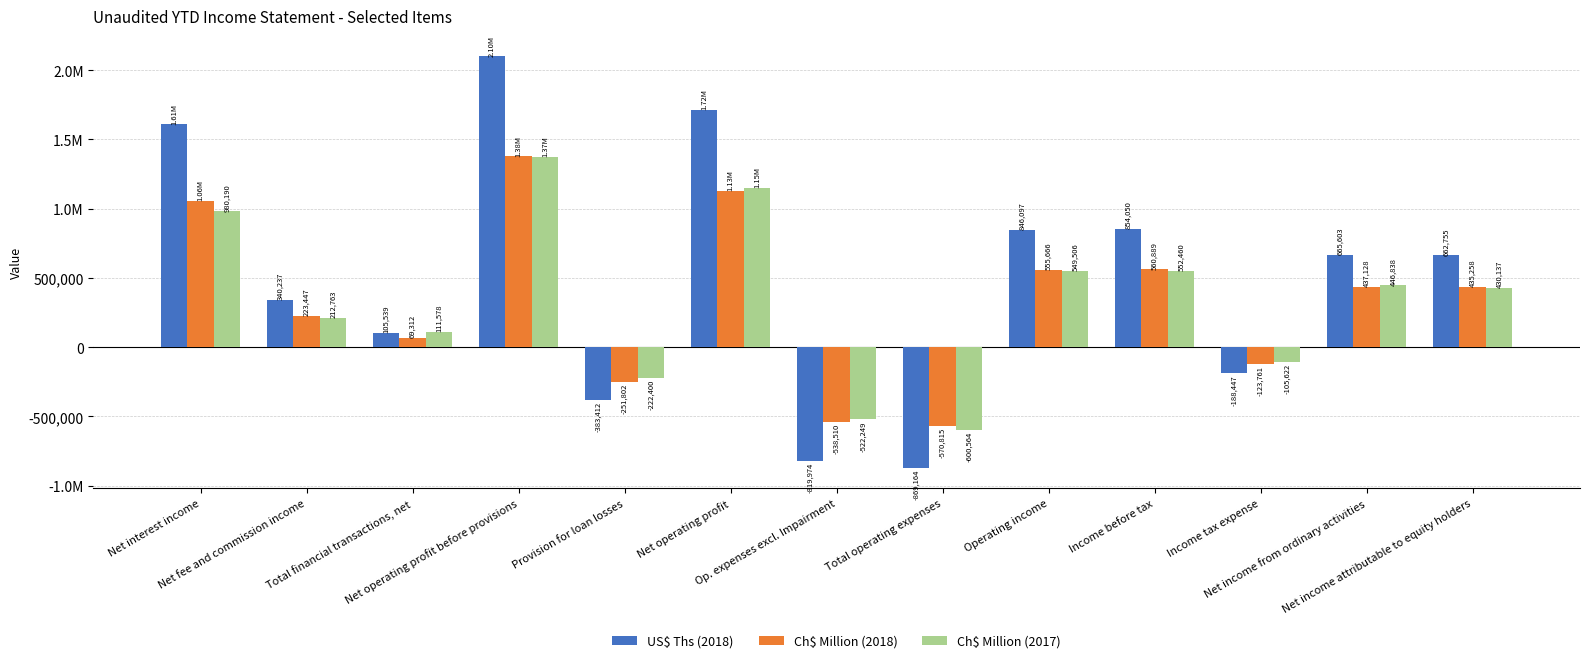

Are the bars horizontal?

No